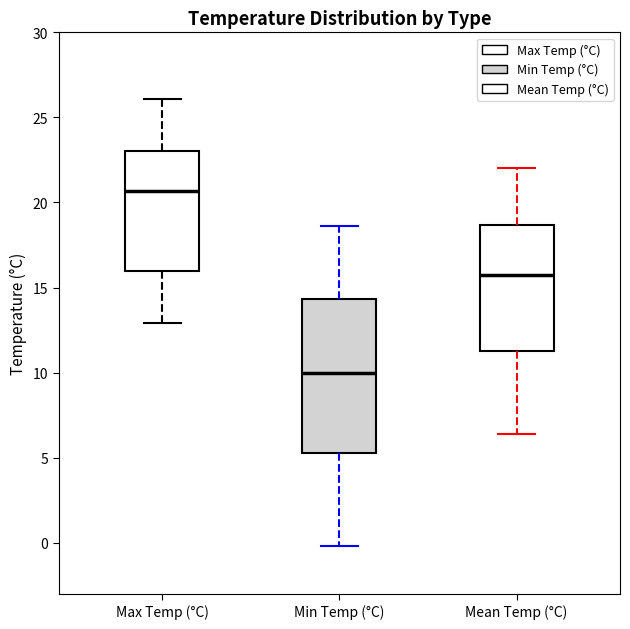

Reading left to right, transcribe this box plot: for each box, give where its median line is, the range the box spans, and where its two whiskers end, as read against the y-axis. The values are not printed on the chart, so give them approximately, as read against the axis.

Max Temp (°C): median 20.5, box 16.0 to 23.0, whiskers 13.0 to 26.0
Min Temp (°C): median 10.0, box 5.5 to 14.5, whiskers 0.0 to 18.5
Mean Temp (°C): median 16.0, box 11.5 to 18.5, whiskers 6.5 to 22.0